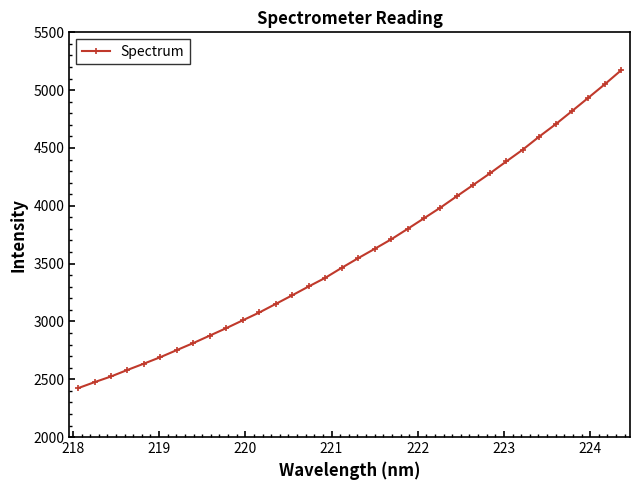

What is the average value?

3605.2